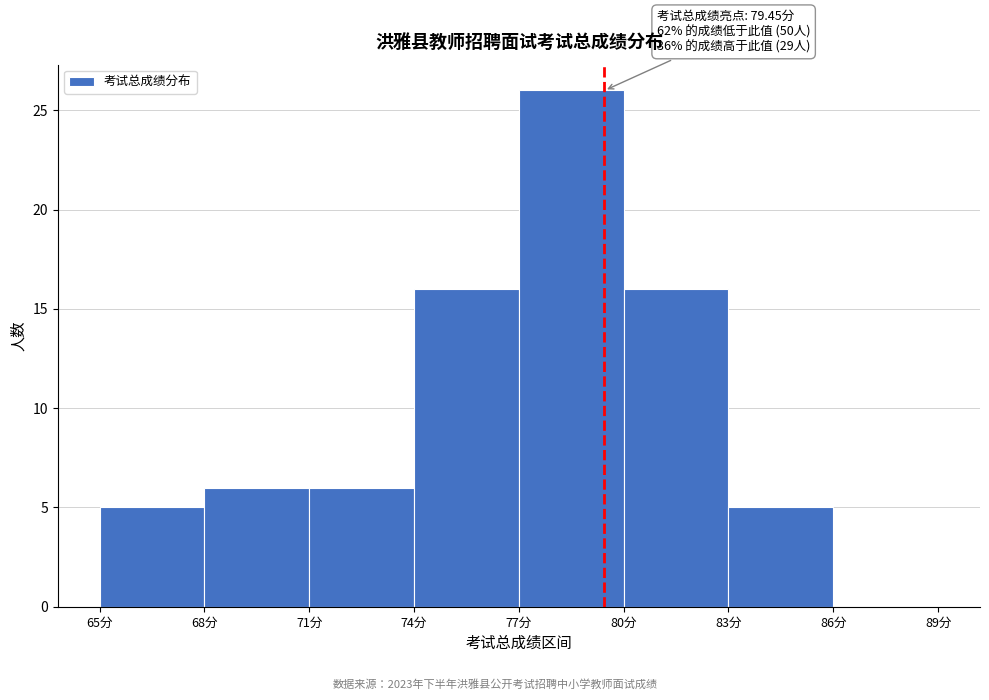

Over which range of the x-axis is the bar tallest?

77 to 80